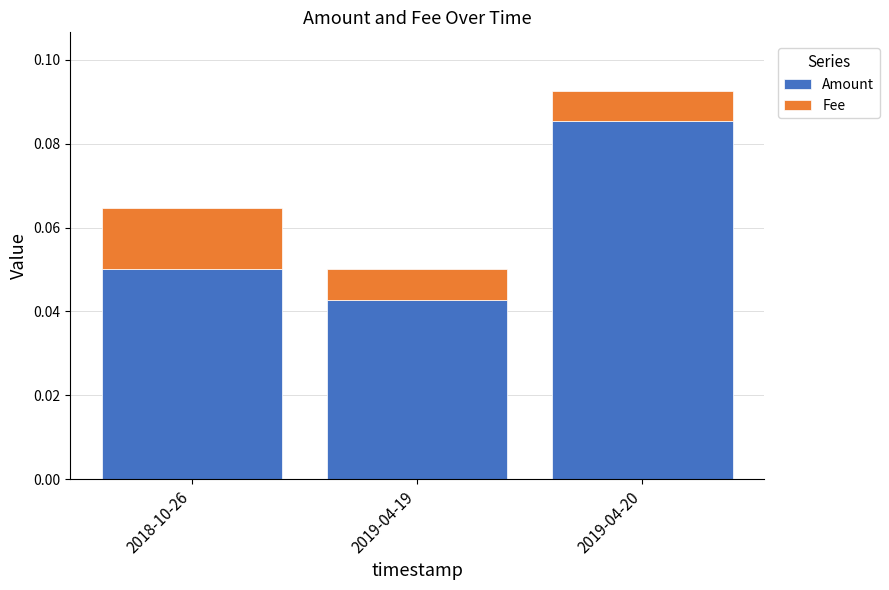

Count the Amount values in the range 0 to 1.

3